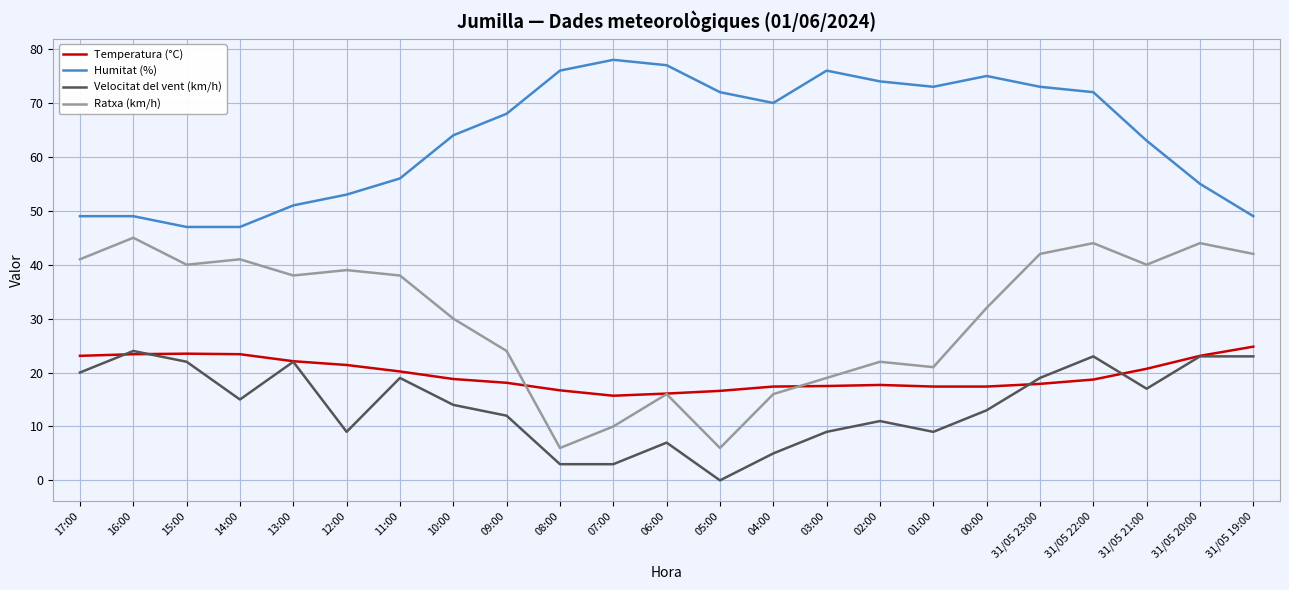

Which series has the largest range (max minus min)?

Ratxa (km/h)